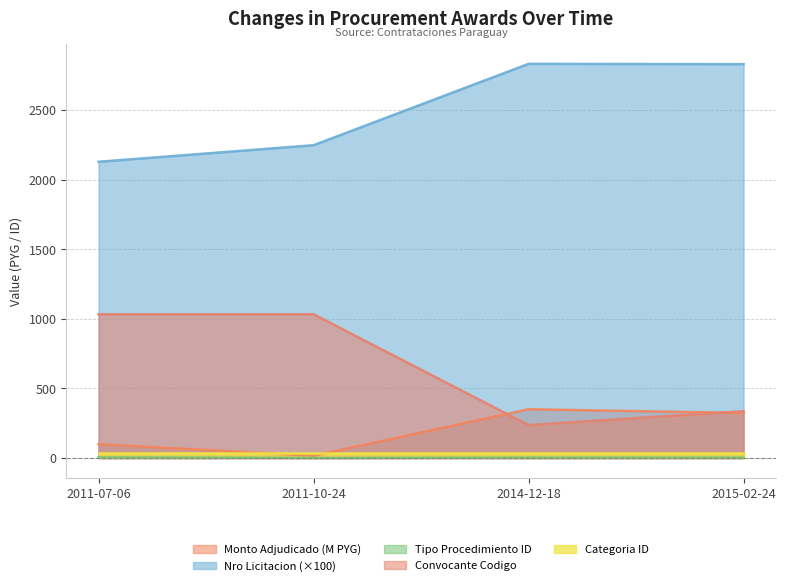

What position from the left is 2011-07-06?

1